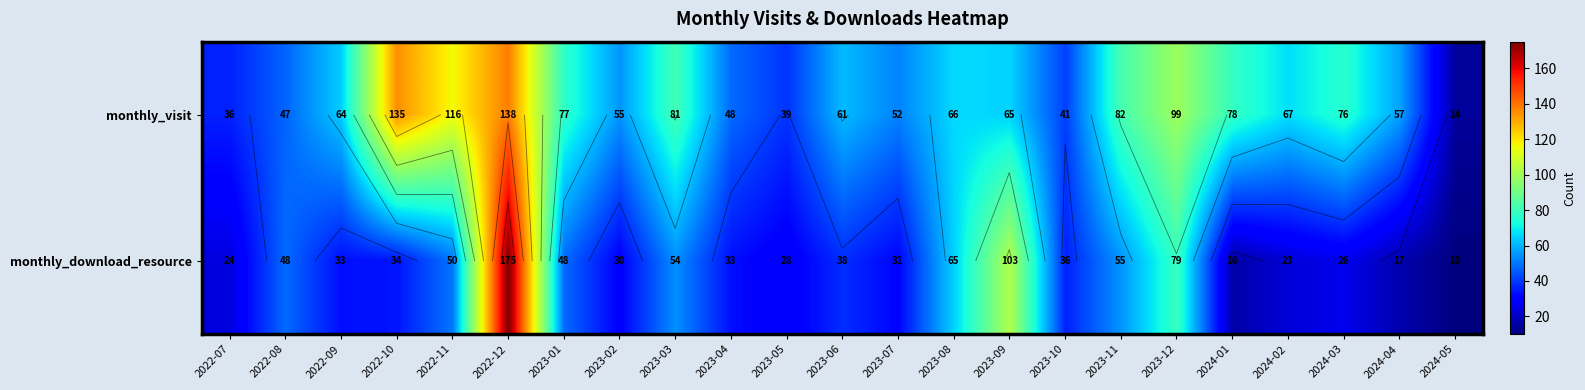

How many series are shown in this chart?

2